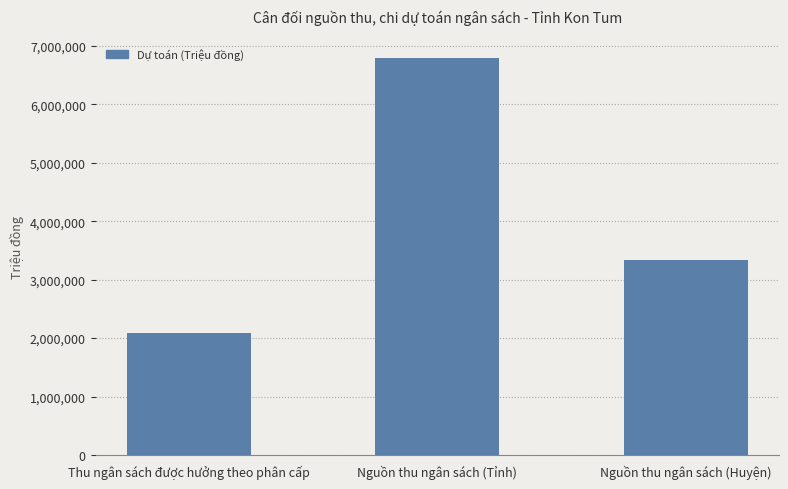

At which category does the chart reach its minimum across all series?

Thu ngân sách được hưởng theo phân cấp